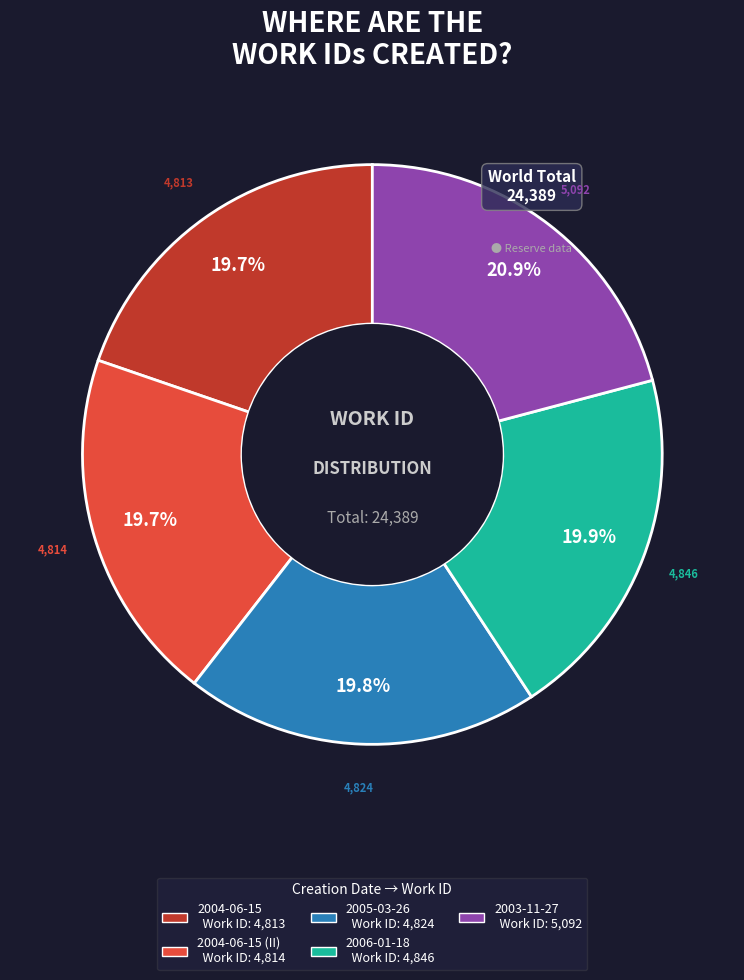

How many segments does this pie chart have?

5